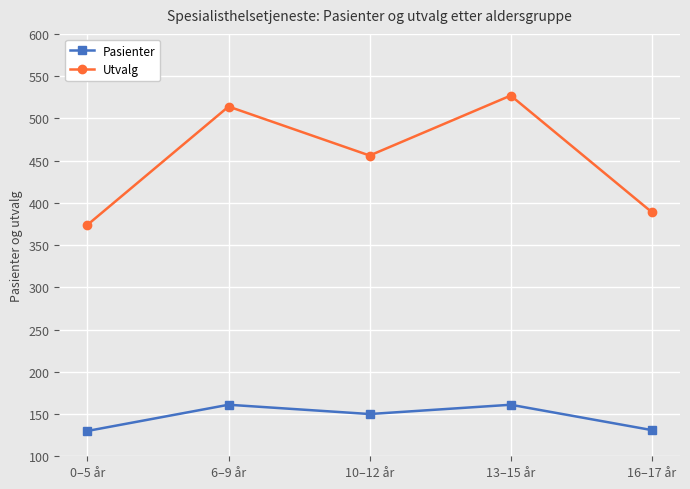

Rank the series by their average value, from lowest to highest.

Pasienter, Utvalg